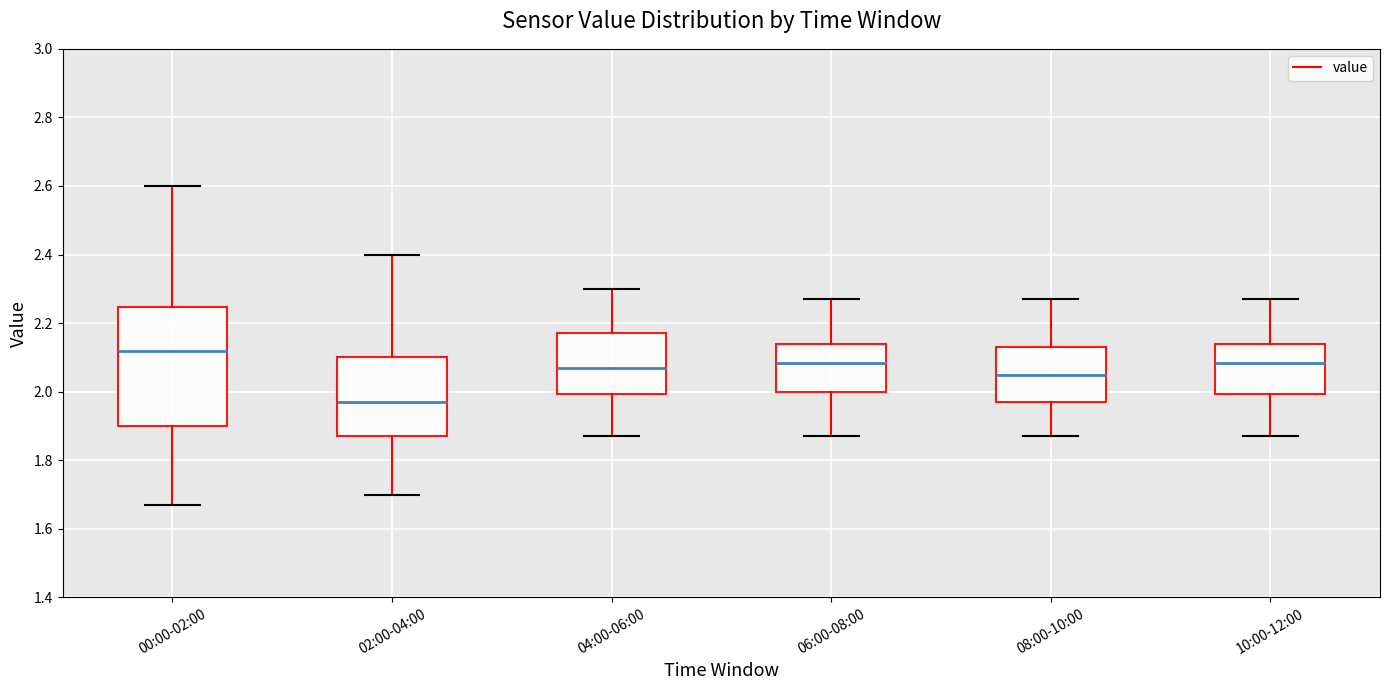

Reading left to right, read every box against the y-axis: the position of its median line, the range the box covers, and the ends of its whiskers. The values are not printed on the chart, so give them approximately, as read against the axis.

00:00-02:00: median 2.12, box 1.90 to 2.24, whiskers 1.68 to 2.60
02:00-04:00: median 1.98, box 1.88 to 2.10, whiskers 1.70 to 2.40
04:00-06:00: median 2.08, box 2.00 to 2.18, whiskers 1.88 to 2.30
06:00-08:00: median 2.08, box 2.00 to 2.14, whiskers 1.88 to 2.28
08:00-10:00: median 2.06, box 1.98 to 2.14, whiskers 1.88 to 2.28
10:00-12:00: median 2.08, box 2.00 to 2.14, whiskers 1.88 to 2.28